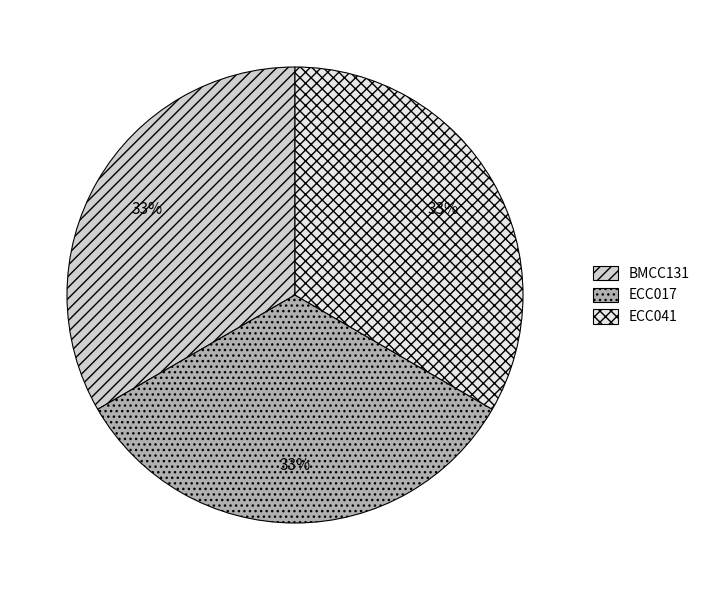

How many slices are in this pie chart?

3